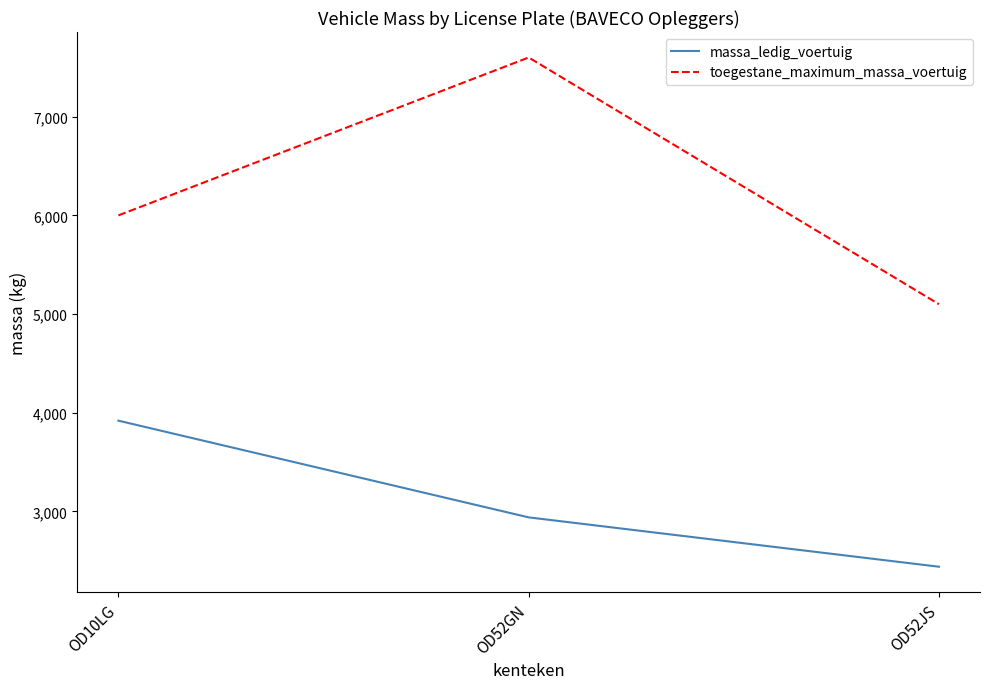

Reading right to left, transcribe all the data shown in this chart.

massa_ledig_voertuig: 2440	2940	3920
toegestane_maximum_massa_voertuig: 5100	7600	6000